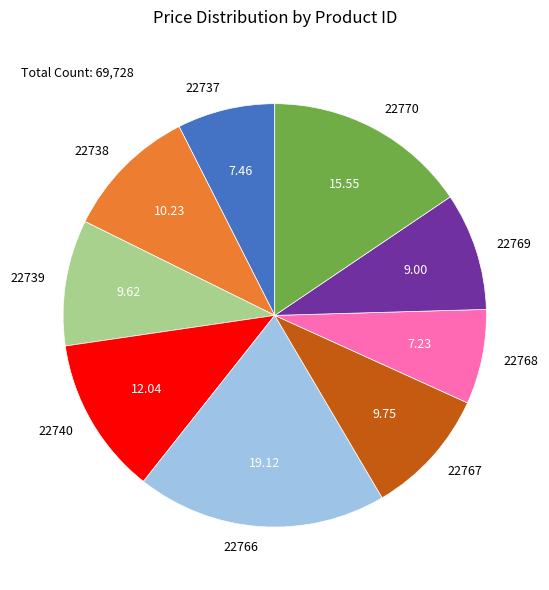

Between 22768 and 22766, which is larger?

22766